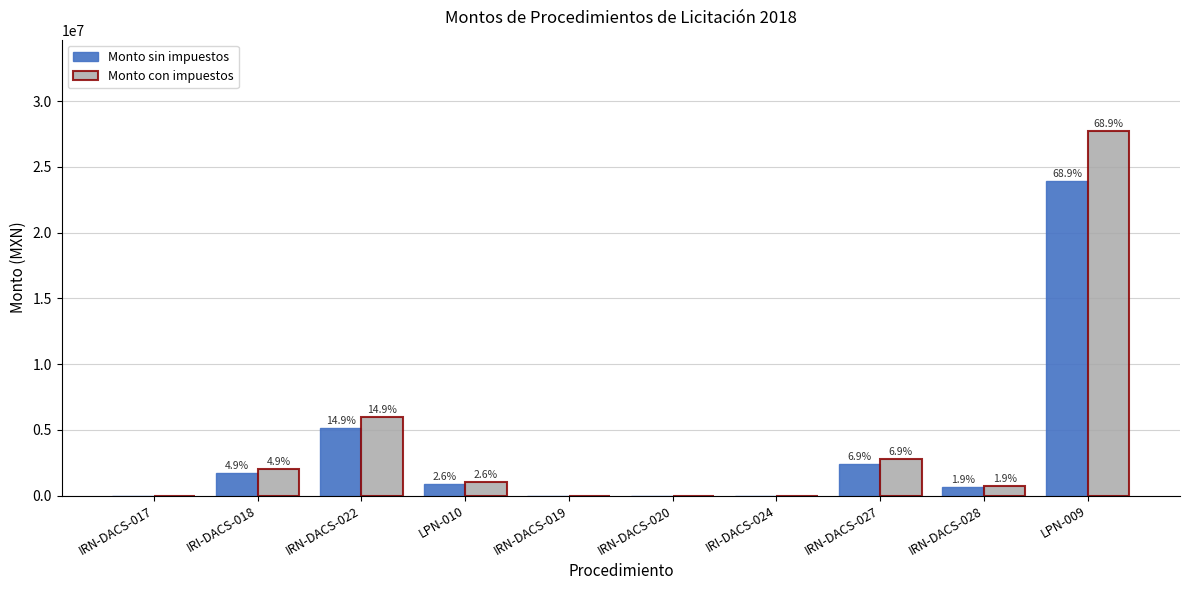

What are all the series names shown in the legend?

Monto sin impuestos, Monto con impuestos